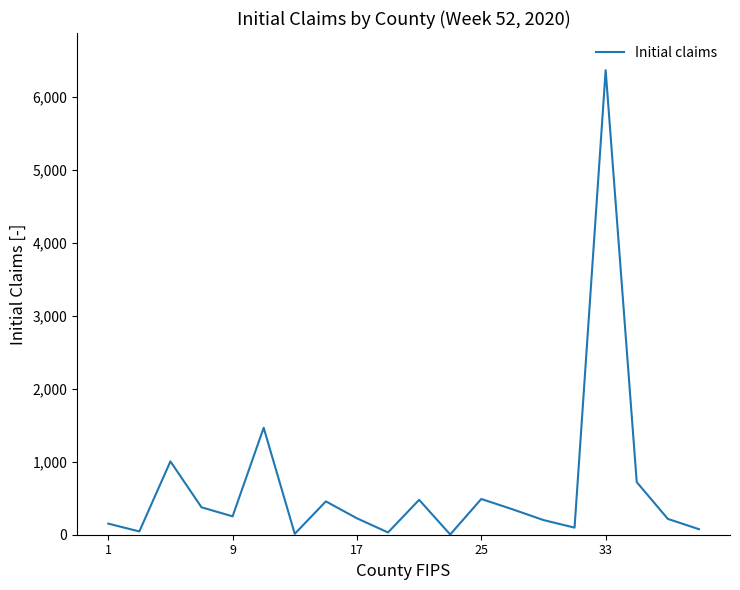

What is the greatest value displayed?

6367